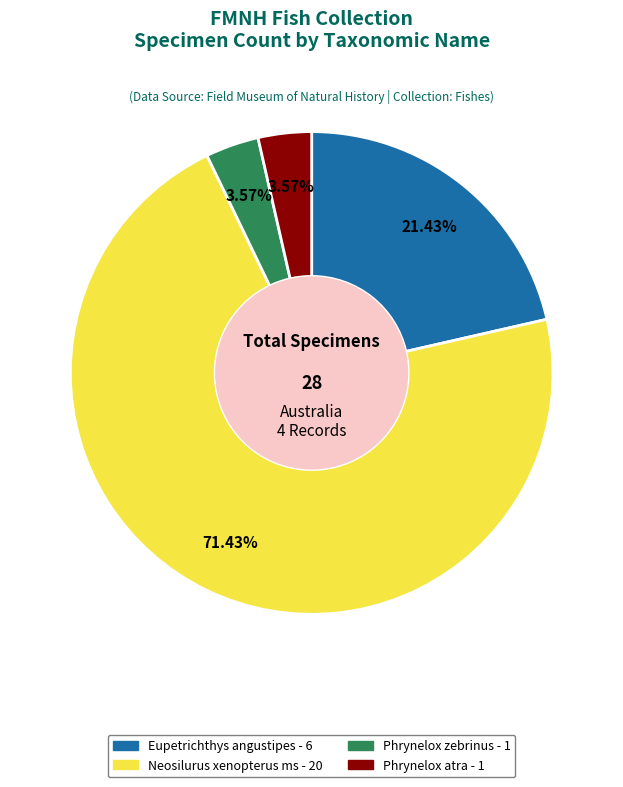

Is there any slice that represents more than half of the pie?

Yes